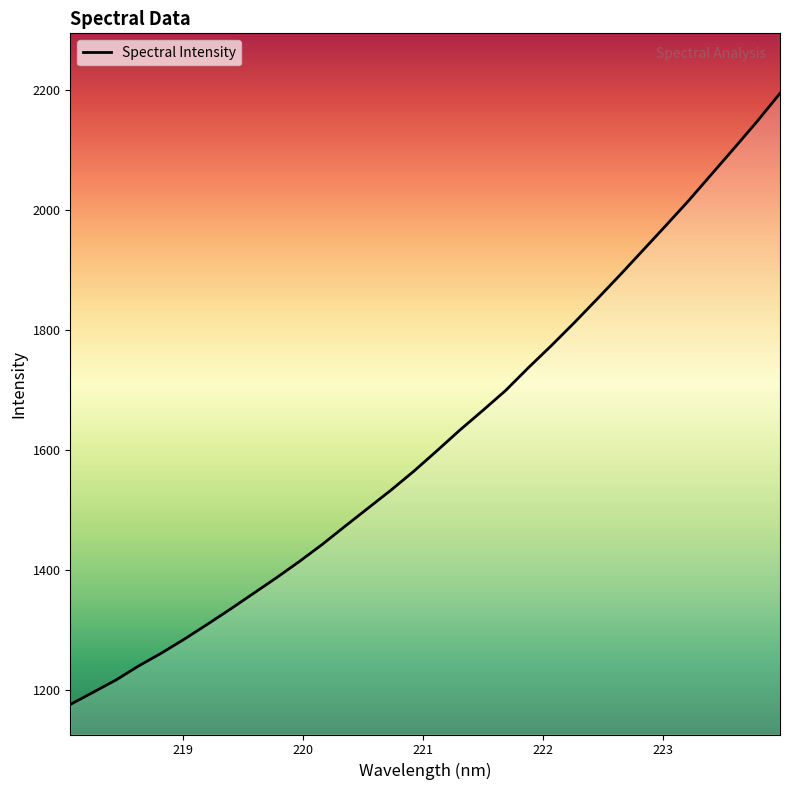

What is the maximum value shown in the chart?

2194.4